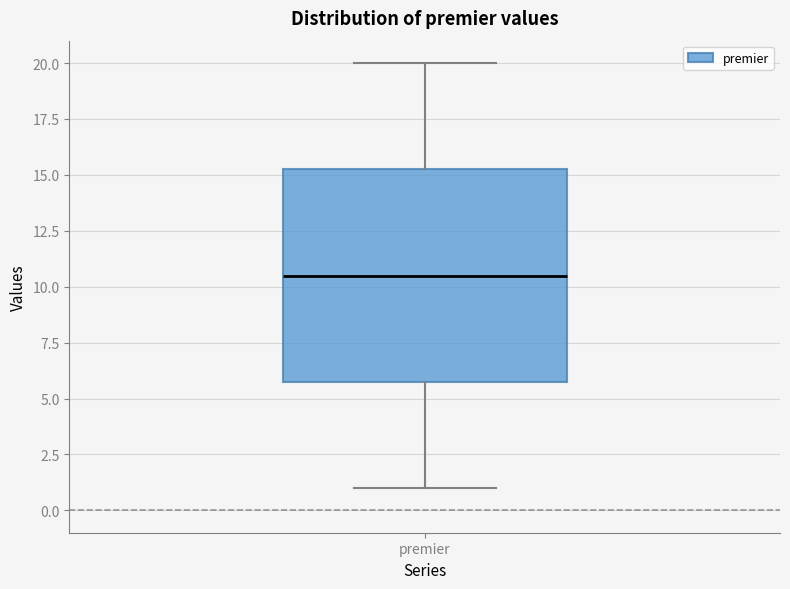

Where does the lower whisker of the box for premier end on the y-axis? The values are not printed on the chart, so give them approximately, as read against the axis.

1.0